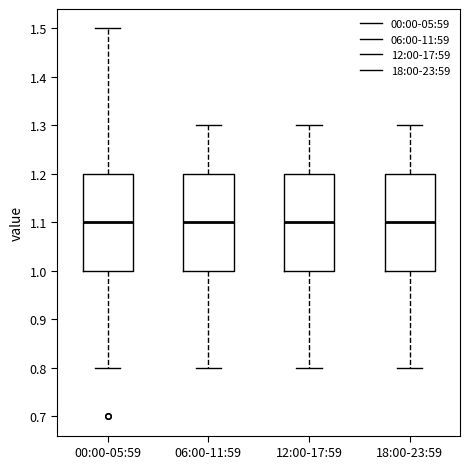

Reading left to right, read every box against the y-axis: the position of its median line, the range the box covers, and the ends of its whiskers. The values are not printed on the chart, so give them approximately, as read against the axis.

00:00-05:59: median 1.1, box 1.0 to 1.2, whiskers 0.8 to 1.5
06:00-11:59: median 1.1, box 1.0 to 1.2, whiskers 0.8 to 1.3
12:00-17:59: median 1.1, box 1.0 to 1.2, whiskers 0.8 to 1.3
18:00-23:59: median 1.1, box 1.0 to 1.2, whiskers 0.8 to 1.3